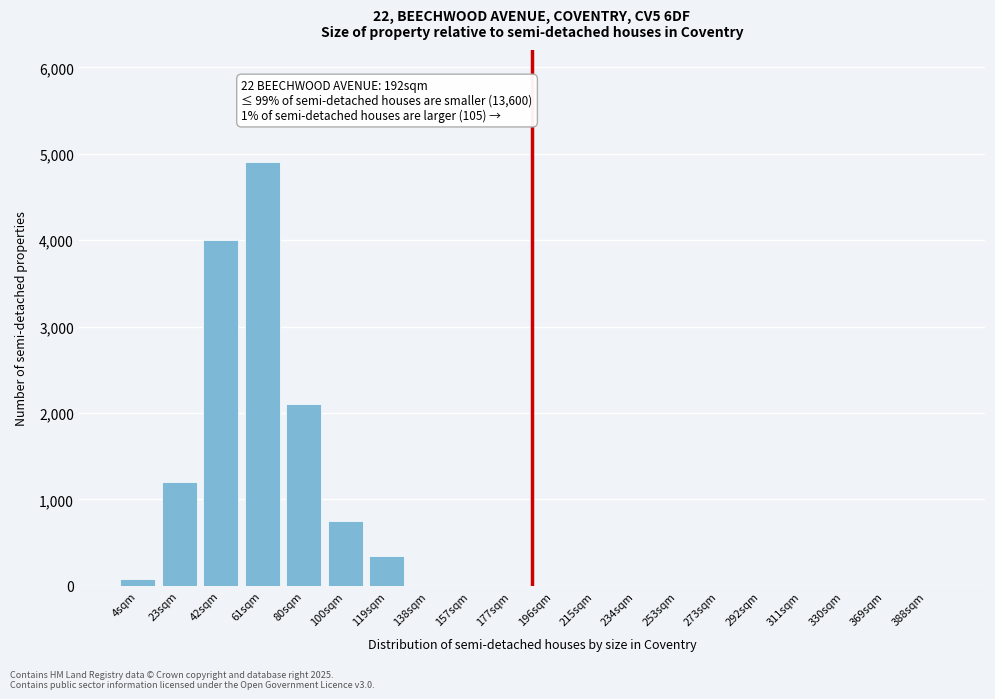

Reading left to right, transcribe all the data shown in this chart.

4sqm=75	23sqm=1200	42sqm=4000	61sqm=4900	80sqm=2100	100sqm=750	119sqm=350	138sqm=0	157sqm=0	177sqm=0	196sqm=0	215sqm=0	234sqm=0	253sqm=0	273sqm=0	292sqm=0	311sqm=0	330sqm=0	369sqm=0	388sqm=0